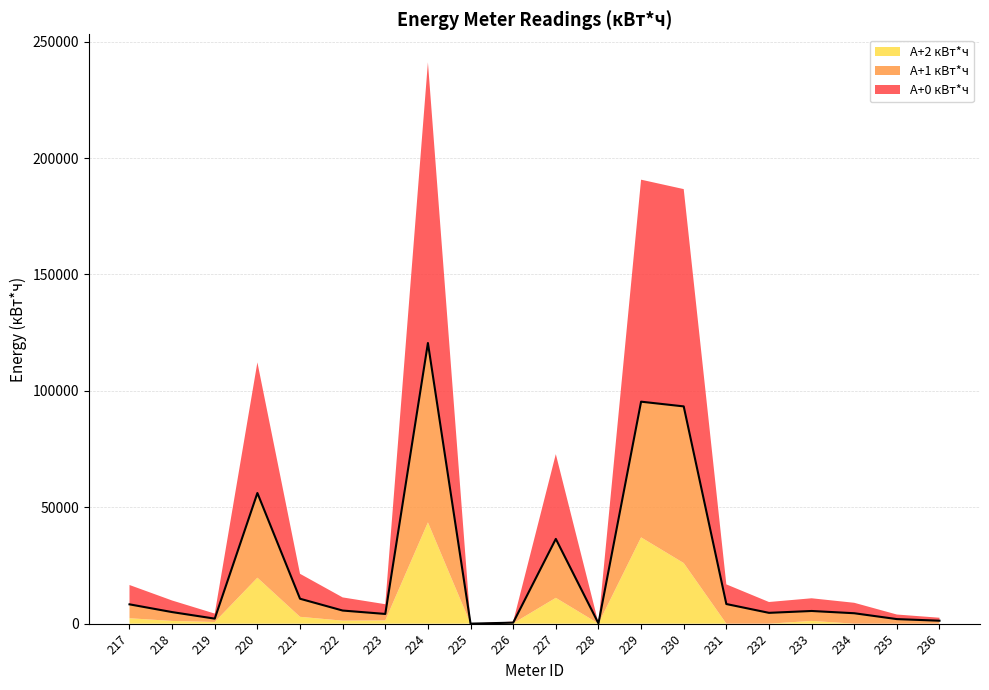

At which category is the sum across all series the highest?

224